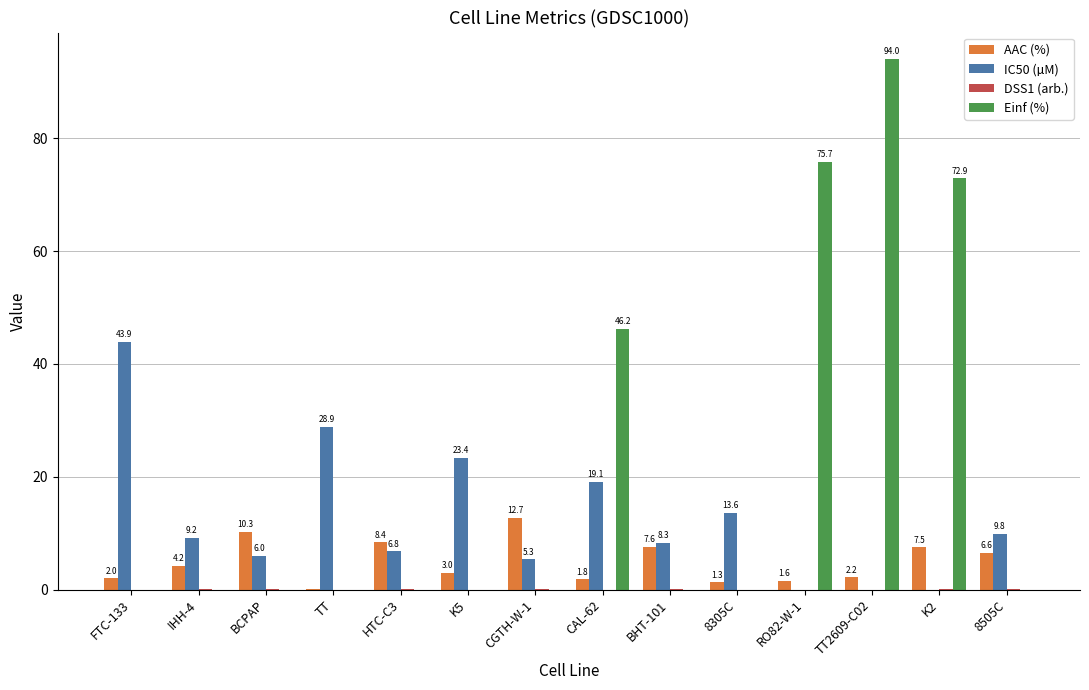

What is the total value across all series at TT?

29.0